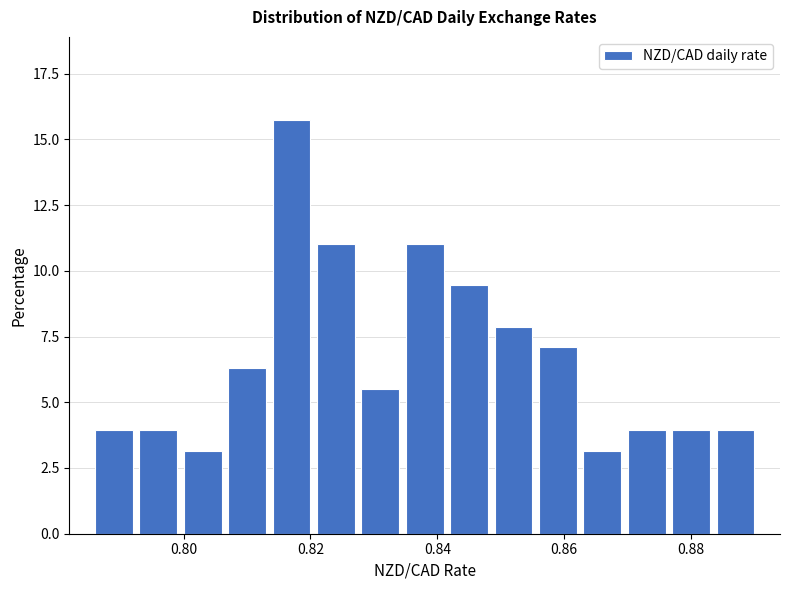

Around what value on the x-axis is the tallest bar? Give the approximate position of its centre, as read against the axis.

0.818